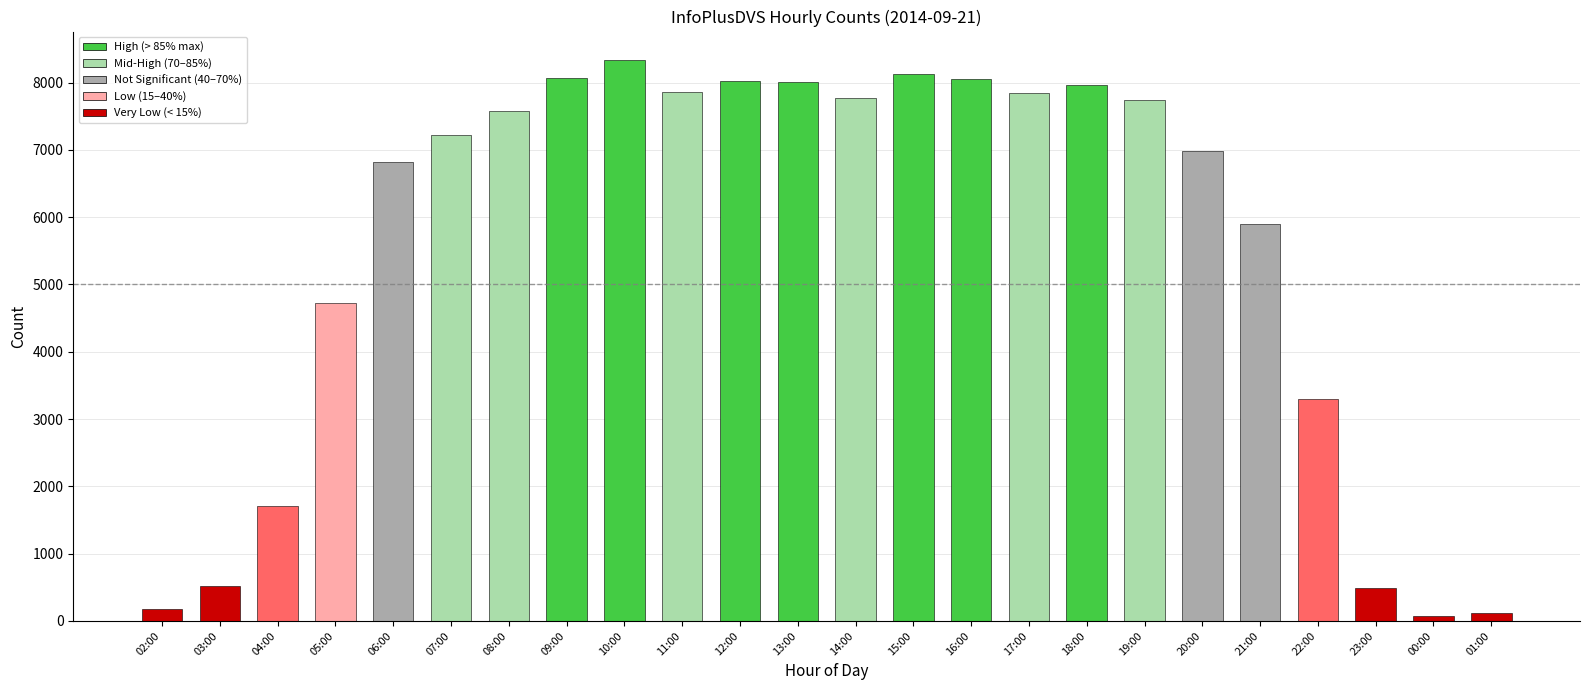

How many data points does each series have?

24